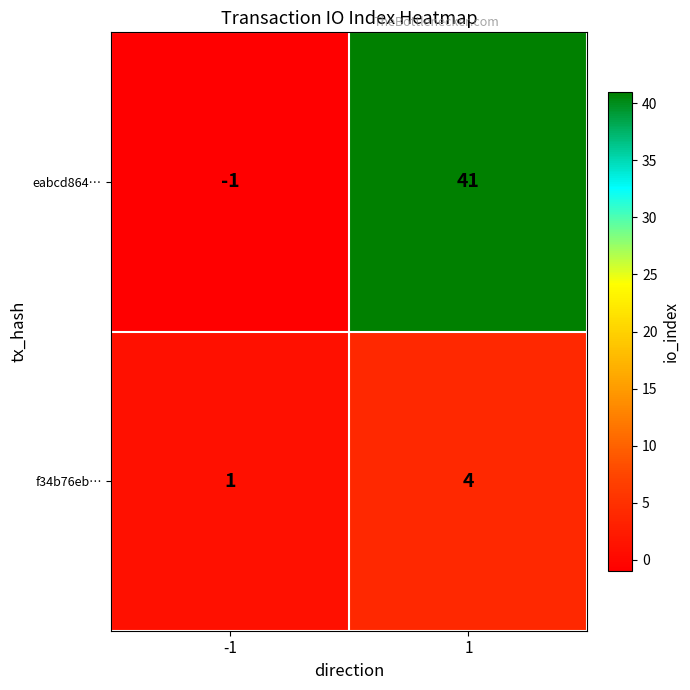

Which series has the largest range (max minus min)?

eabcd864…